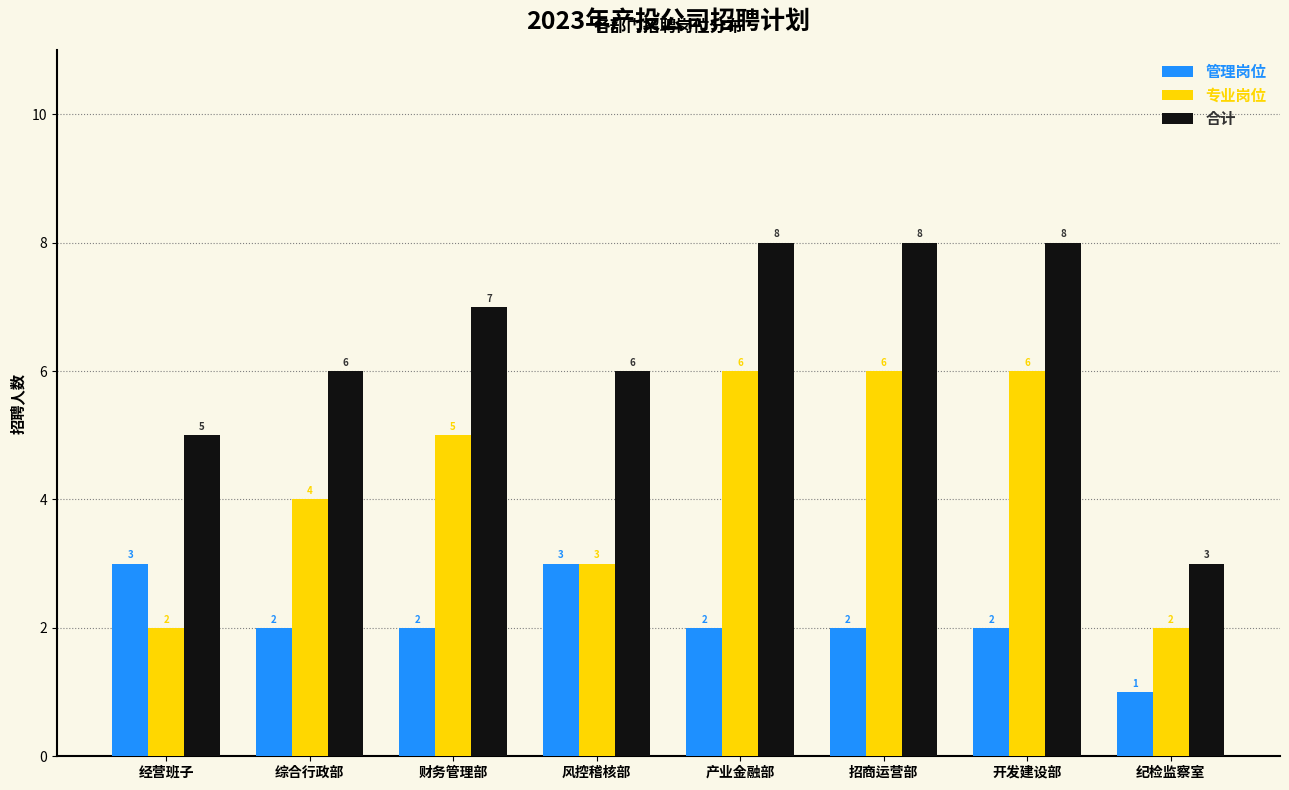

Reading right to left, transcribe all the data shown in this chart.

管理岗位: 纪检监察室=1	开发建设部=2	招商运营部=2	产业金融部=2	风控稽核部=3	财务管理部=2	综合行政部=2	经营班子=3
专业岗位: 纪检监察室=2	开发建设部=6	招商运营部=6	产业金融部=6	风控稽核部=3	财务管理部=5	综合行政部=4	经营班子=2
合计: 纪检监察室=3	开发建设部=8	招商运营部=8	产业金融部=8	风控稽核部=6	财务管理部=7	综合行政部=6	经营班子=5